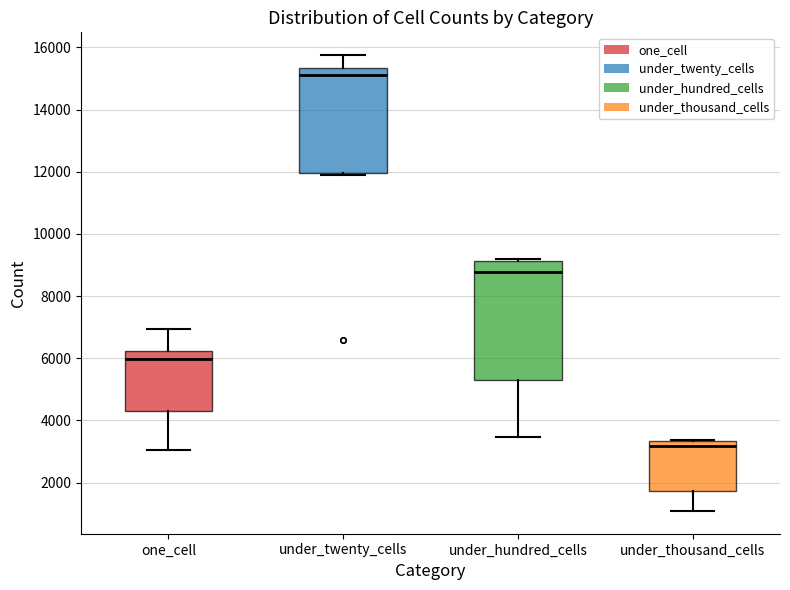

Which box is the tallest, from its lower edge to its upper edge?

under_hundred_cells